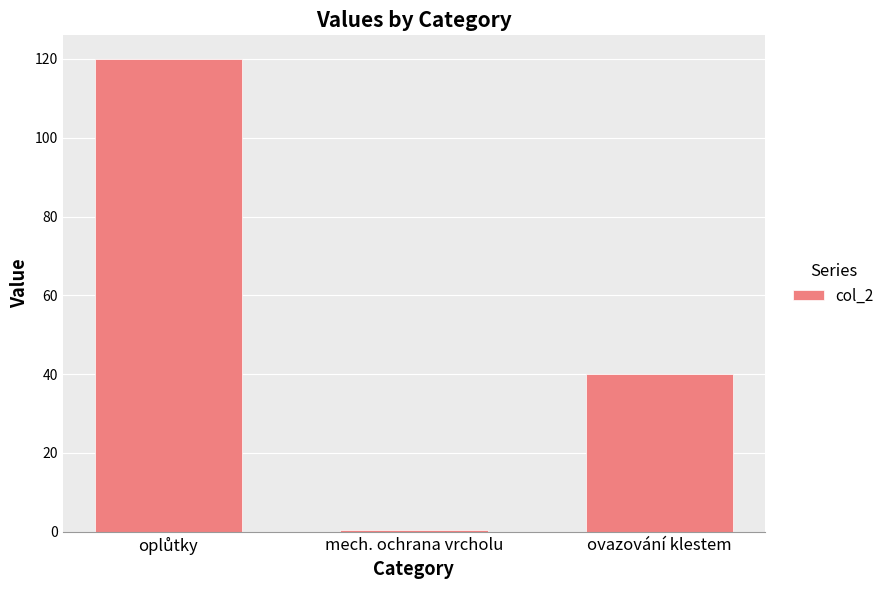

What is the value of the 2nd bar from the left?

0.5